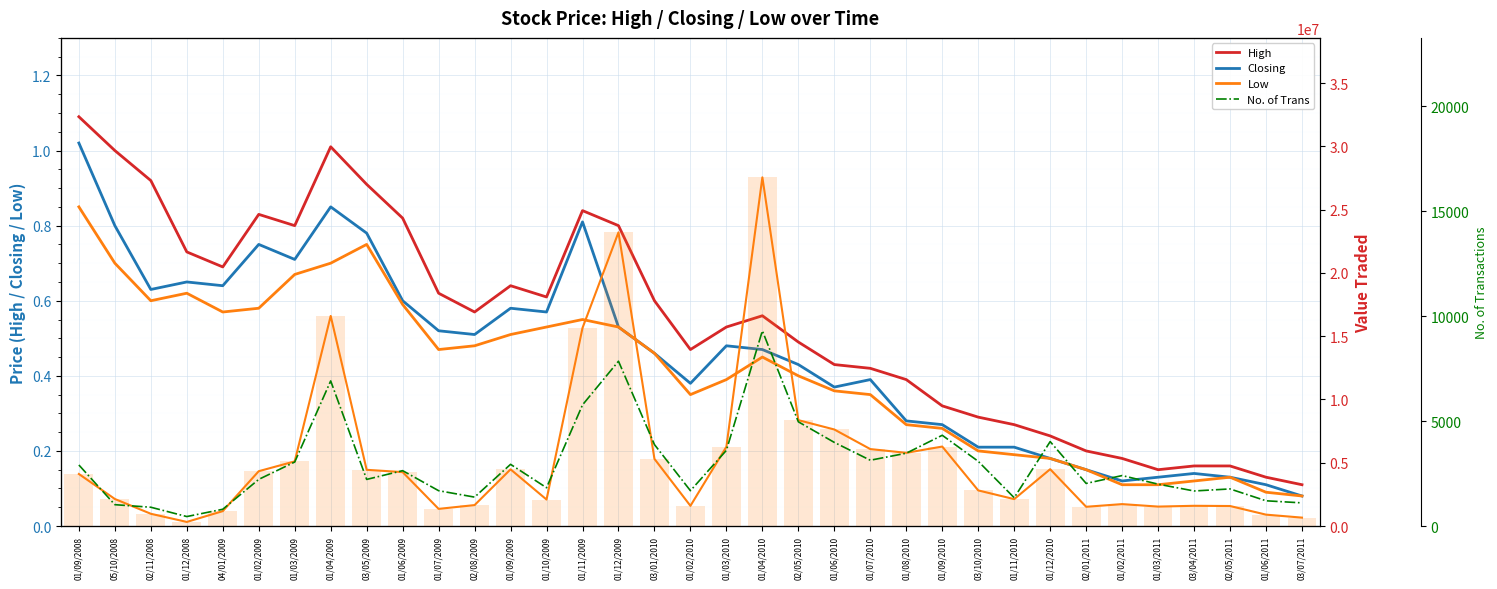

Are the bars grouped side by side (vs. stacked)?

Yes